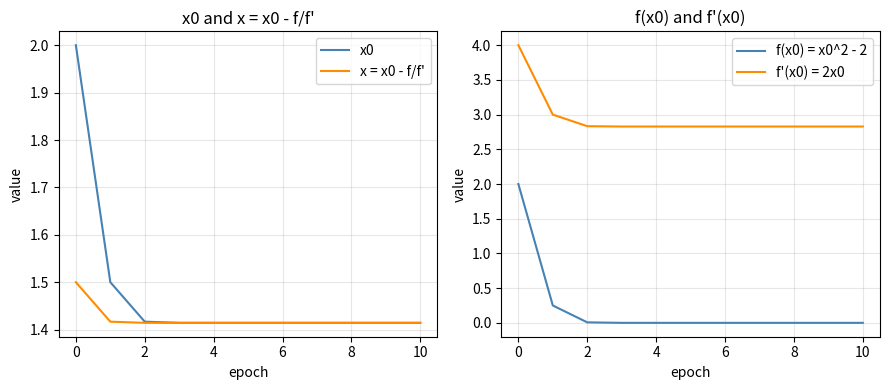

True or false: x0 has a value of 2.0 at 10.

False